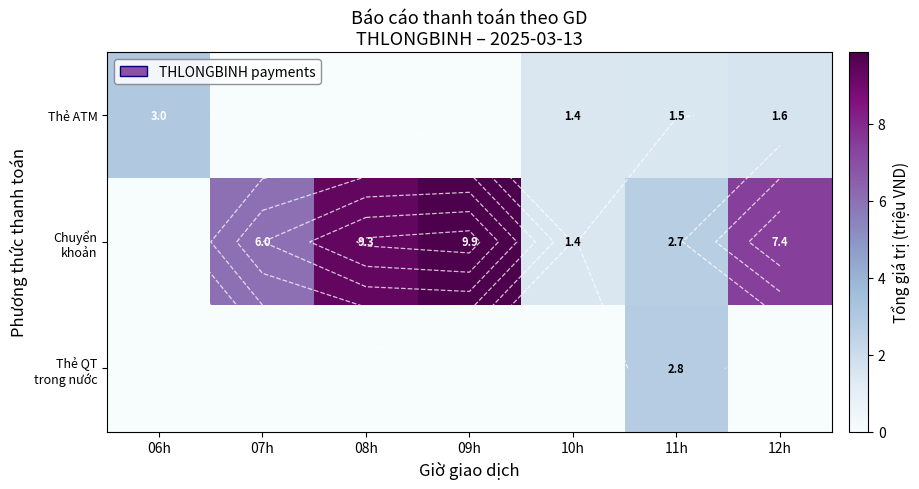

The Chuyển khoản series shows 6.0 at 07h. True or false?

True